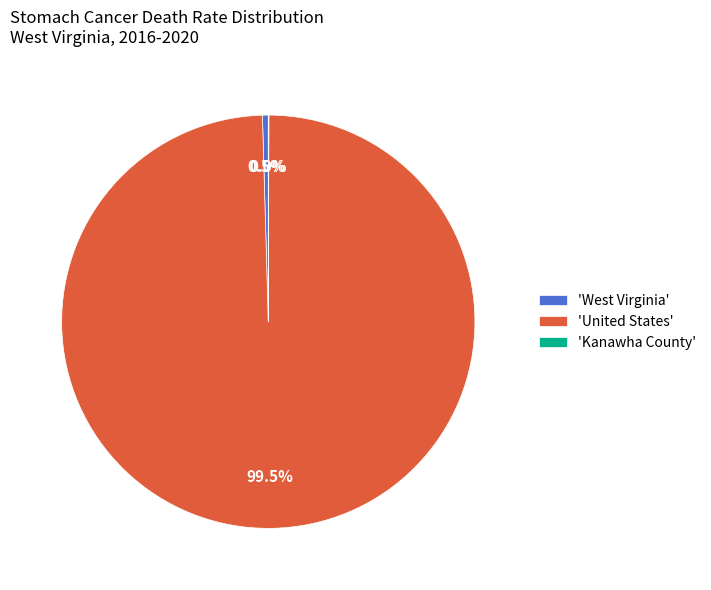

Which slice is the largest?

'United States'